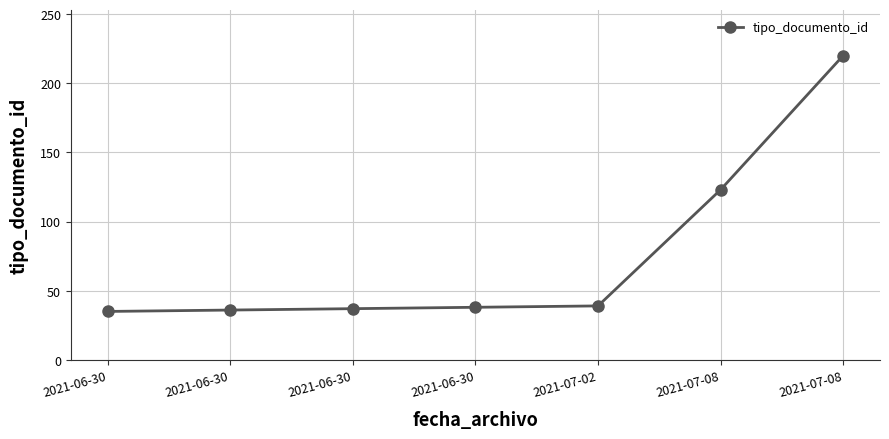

List the labels in order of value, smallest first.

2021-06-30, 2021-06-30, 2021-06-30, 2021-06-30, 2021-07-02, 2021-07-08, 2021-07-08